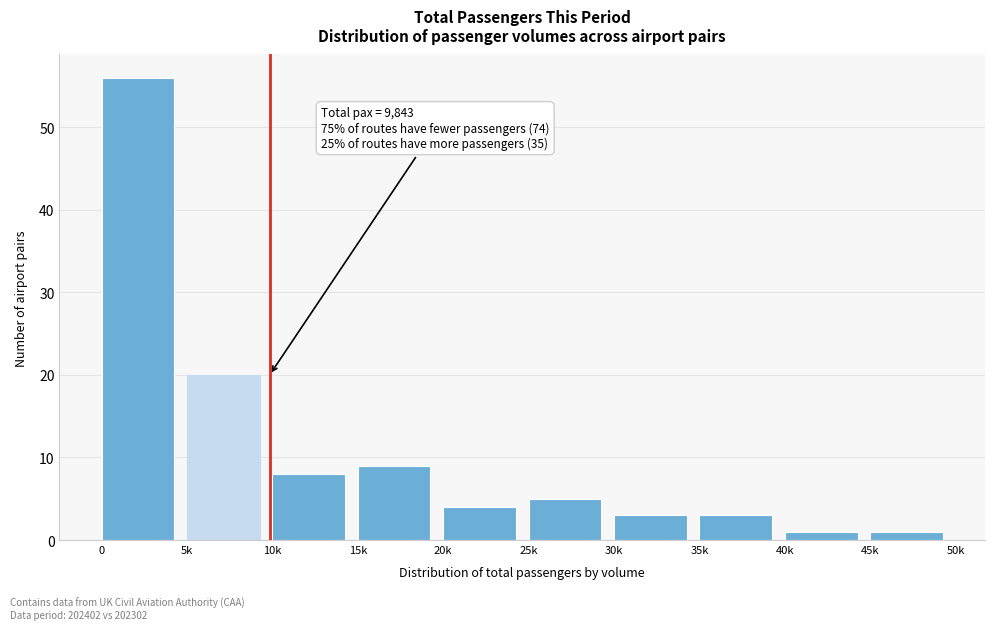

Reading left to right, what are all the values shown in this chart?

0=56	5k=20	10k=8	15k=9	20k=4	25k=5	30k=3	35k=3	40k=1	45k=1